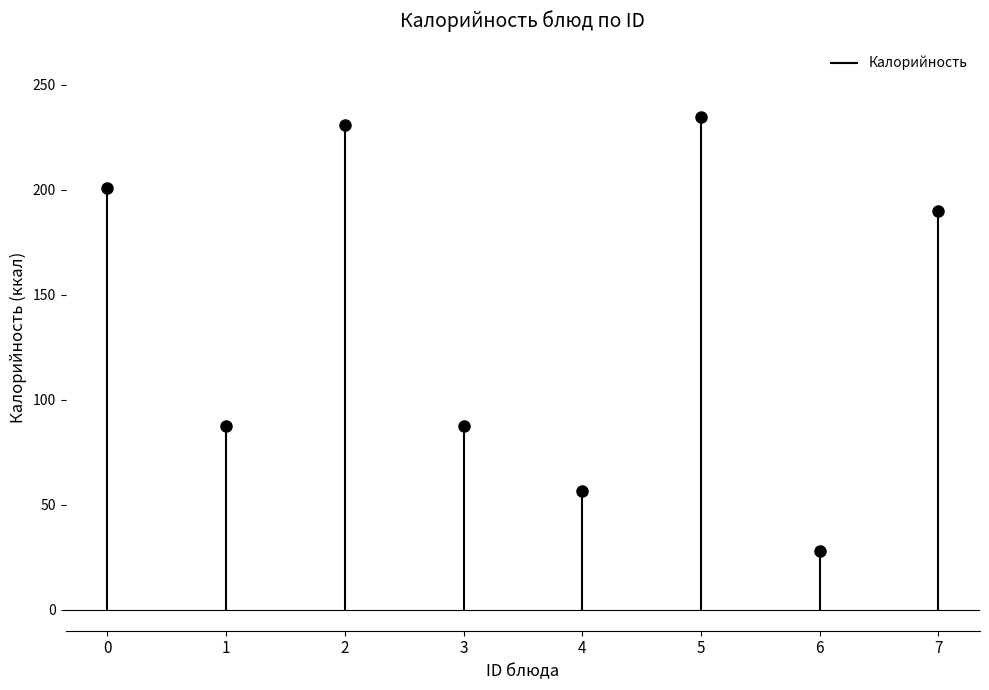

What is the maximum value shown in the chart?

234.6